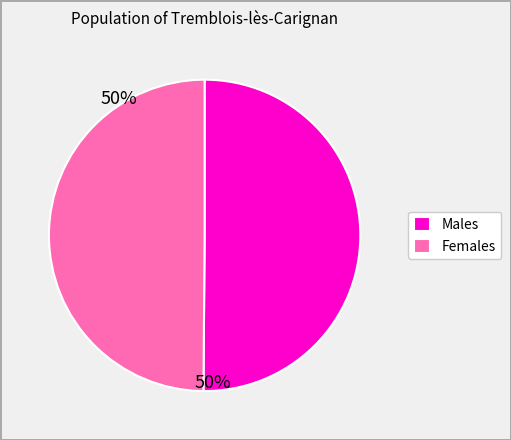

Is the sum of Females and Males greater than half?

Yes